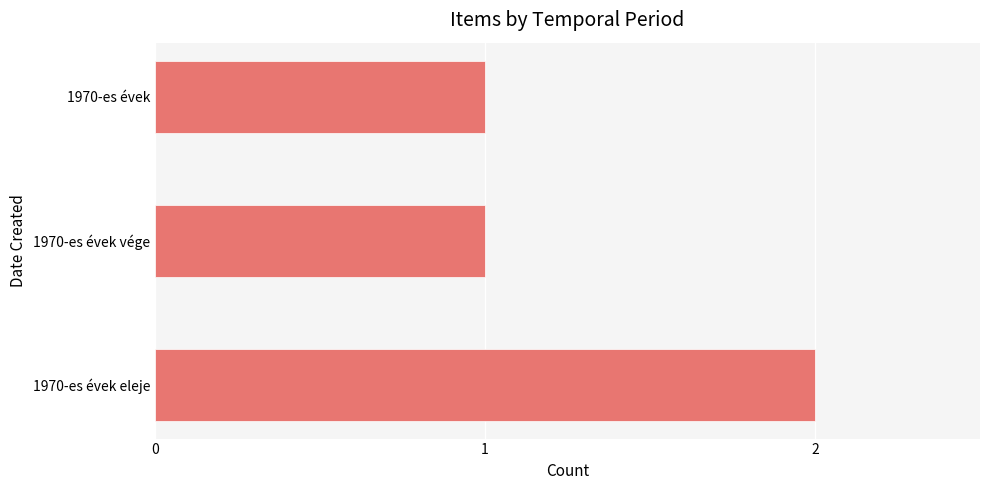

What is the sum of all values?

4